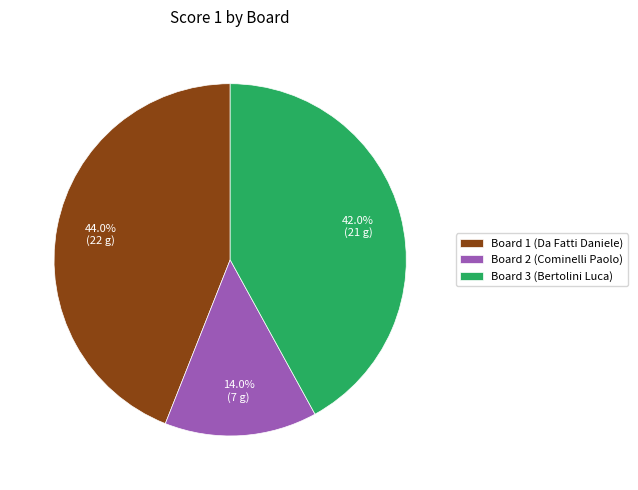

Between Board 3 (Bertolini Luca) and Board 2 (Cominelli Paolo), which is larger?

Board 3 (Bertolini Luca)